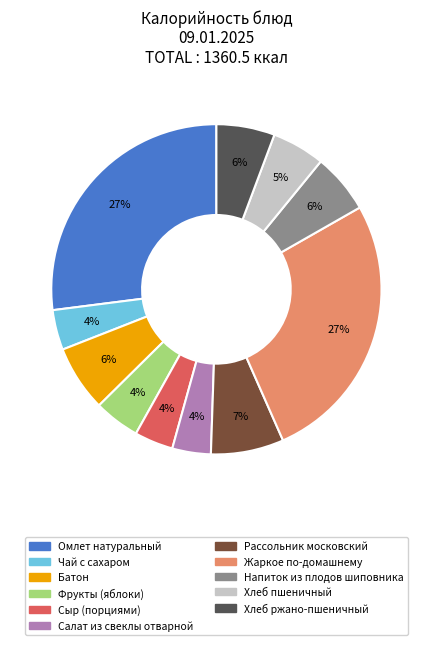

The Хлеб ржано-пшеничный slice represents 6% of the pie. True or false?

True